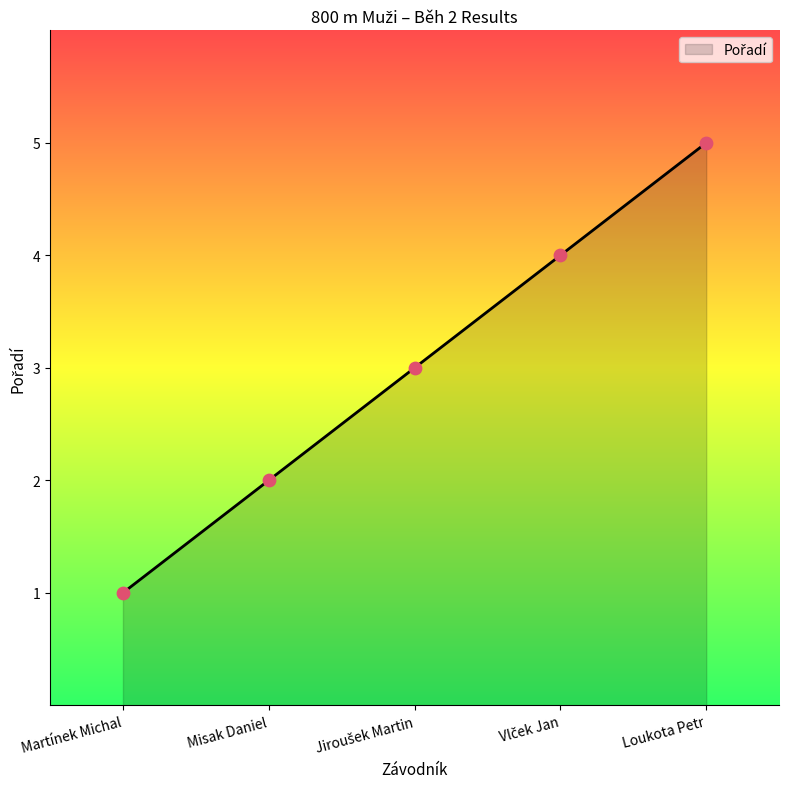

What is the ratio of the value at Loukota Petr to the value at Martínek Michal?

5.0